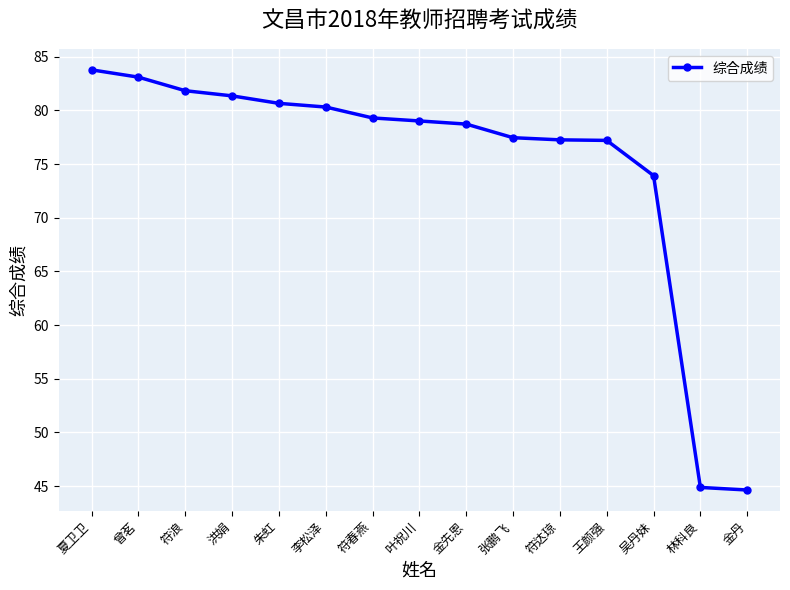

What is the difference between the maximum and second lowest values?

38.9